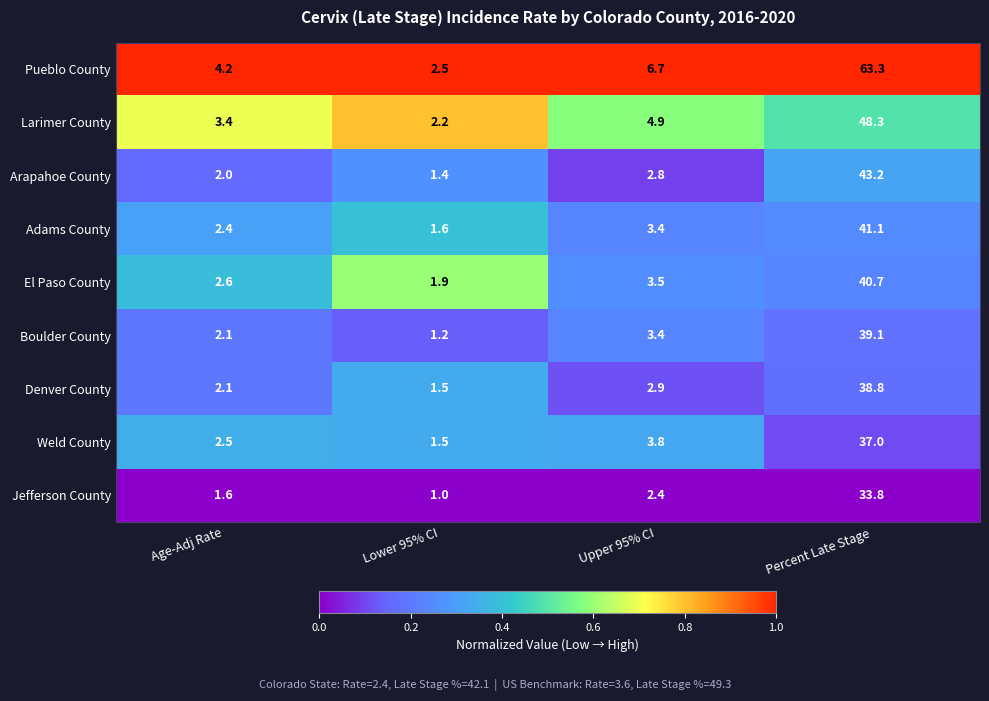

The value of Weld County at Age-Adj Rate is 1.0. True or false?

False